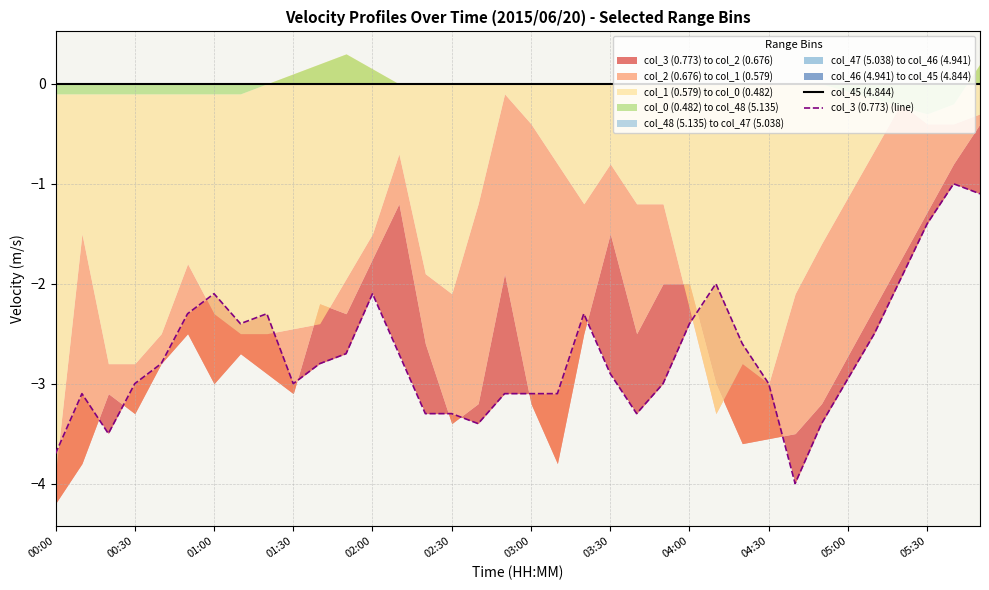

True or false: col_45 (4.844) and col_3 (0.773) (line) intersect in this chart.

False